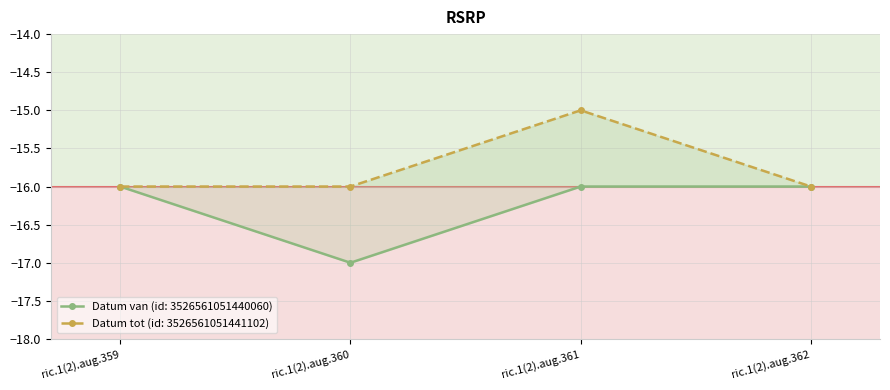

How many values in the Datum tot series exceed -16?

1